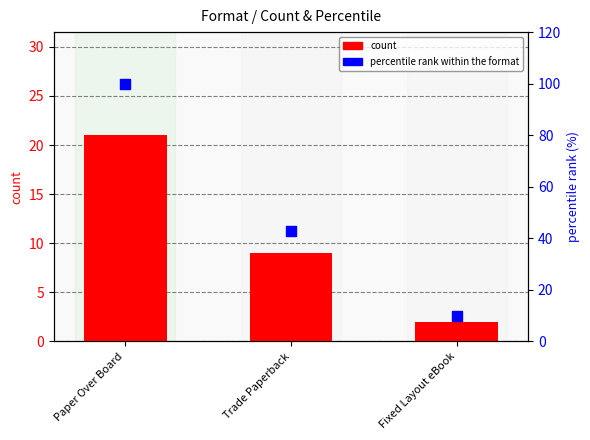

Which series has the largest total across all categories?

percentile rank within the format